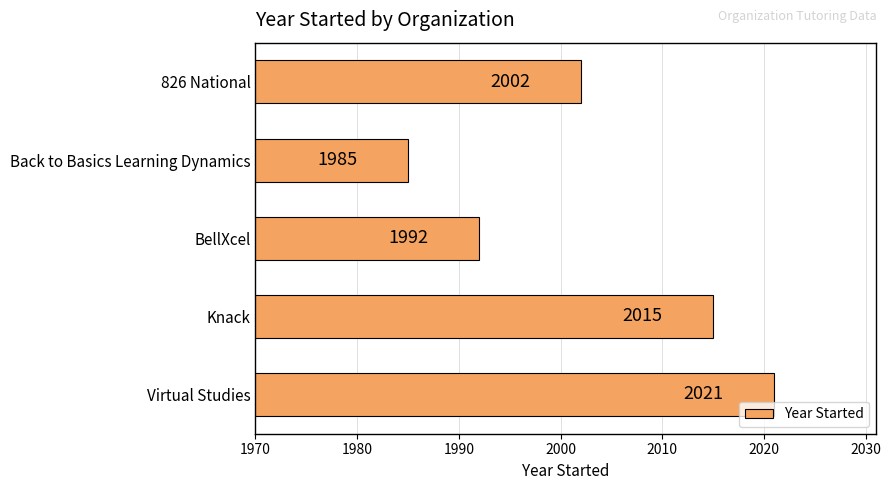

Reading bottom to top, extract all data points from this chart.

Virtual Studies=2021	Knack=2015	BellXcel=1992	Back to Basics Learning Dynamics=1985	826 National=2002